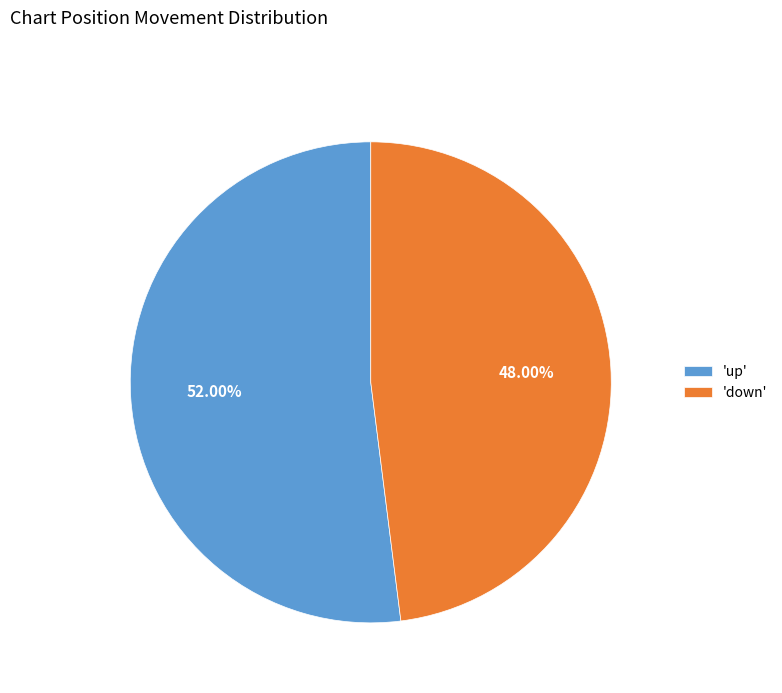

How many slices are in this pie chart?

2